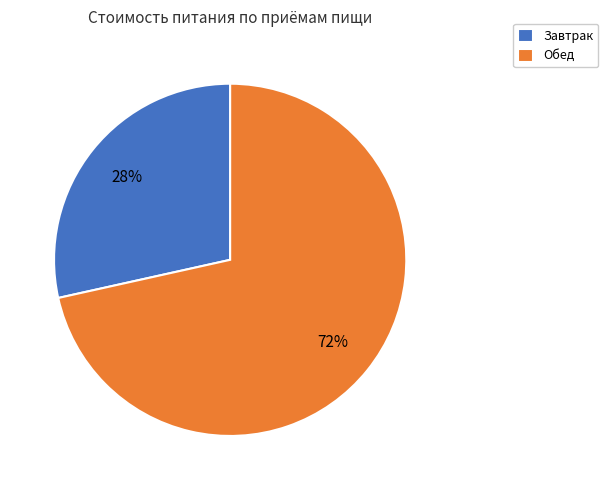

What is the smallest slice in the pie chart?

Завтрак